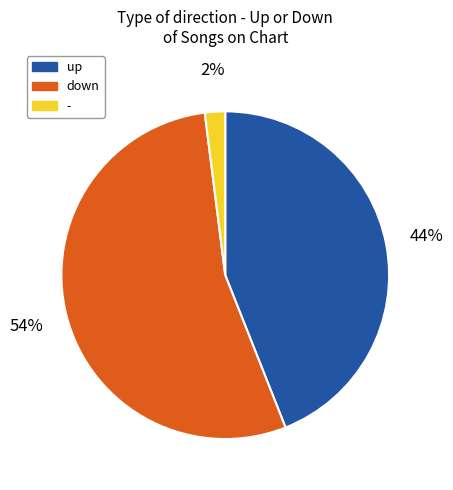

To the nearest percent, what portion does - represent?

2%